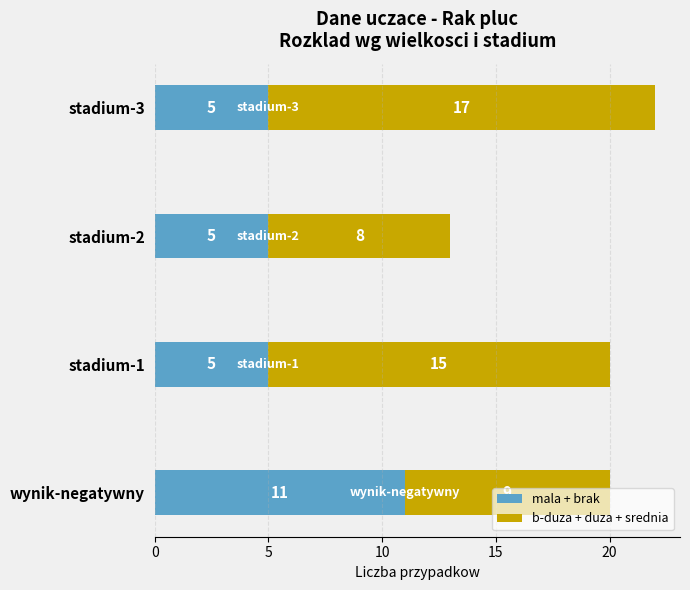

At which category is the sum across all series the highest?

stadium-3